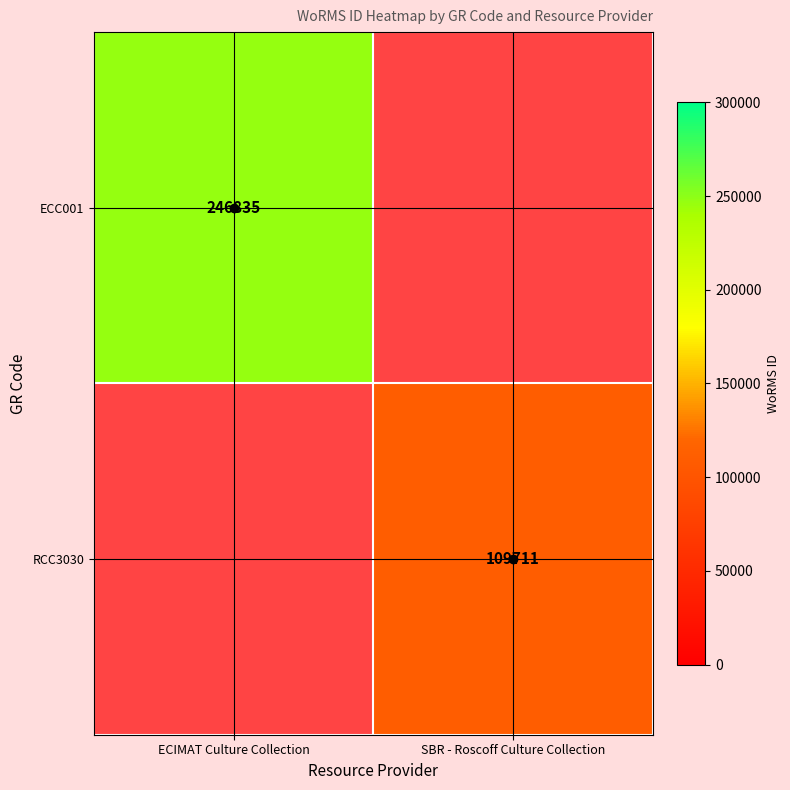

True or false: ECC001 has a value of 439703 at ECIMAT Culture Collection.

False